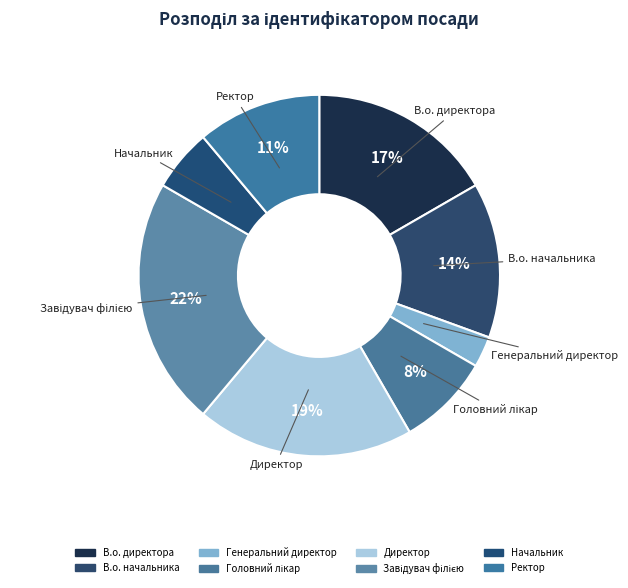

What is the ratio of the value at Начальник to the value at В.о. начальника?

0.4